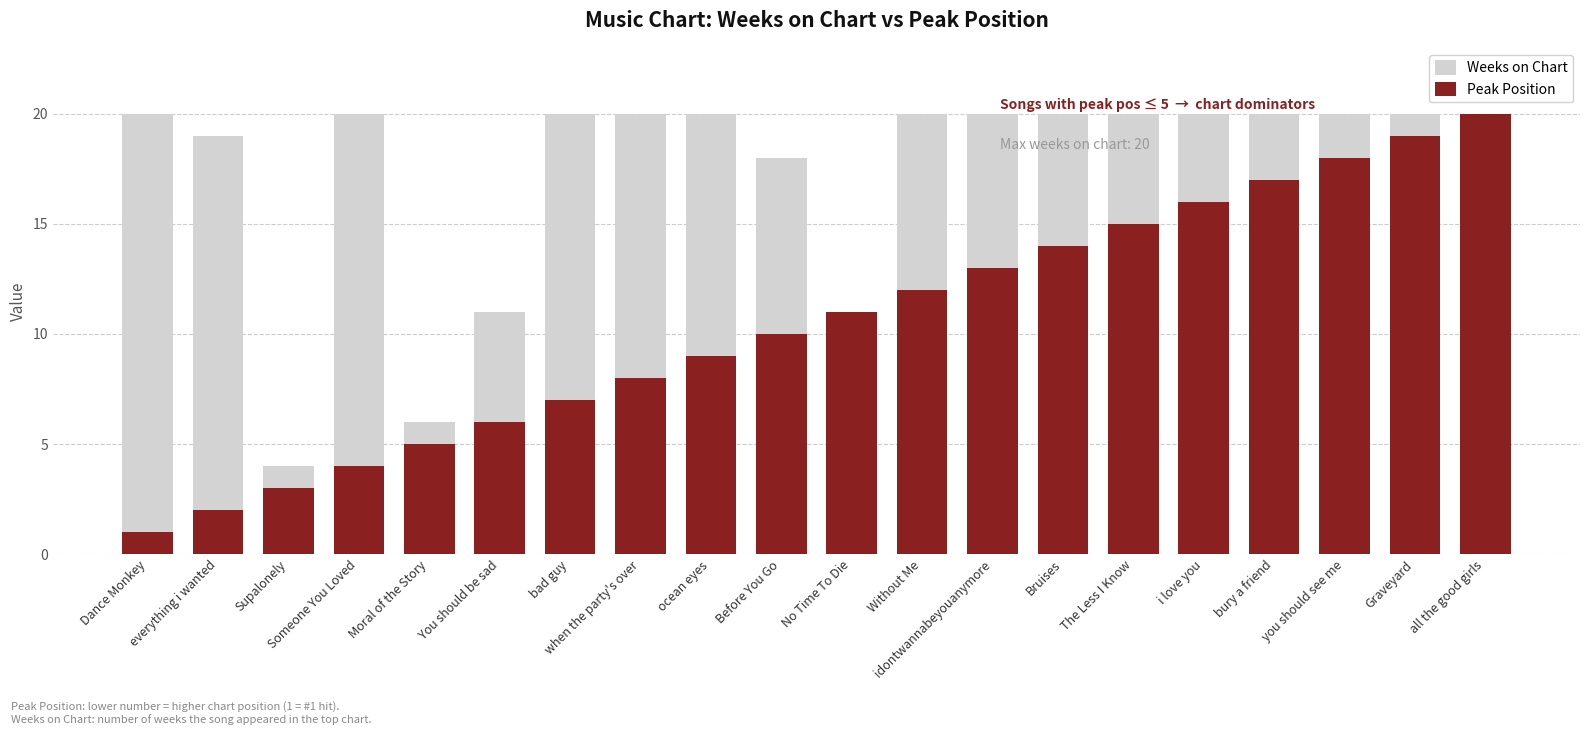

What is the spread (max minus min) of values at when the party's over?

12